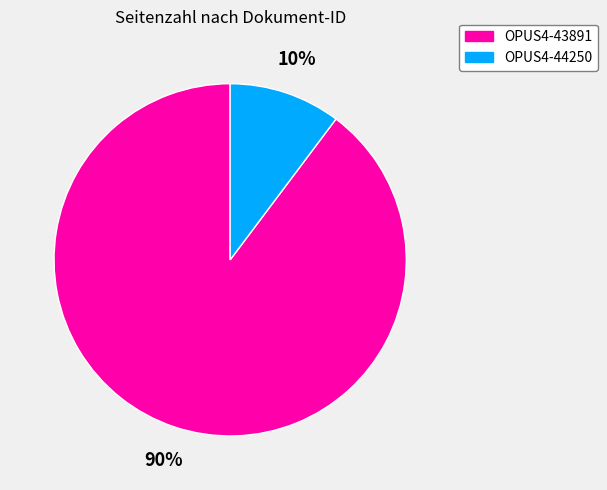

Which slice represents more than half of the pie?

OPUS4-43891